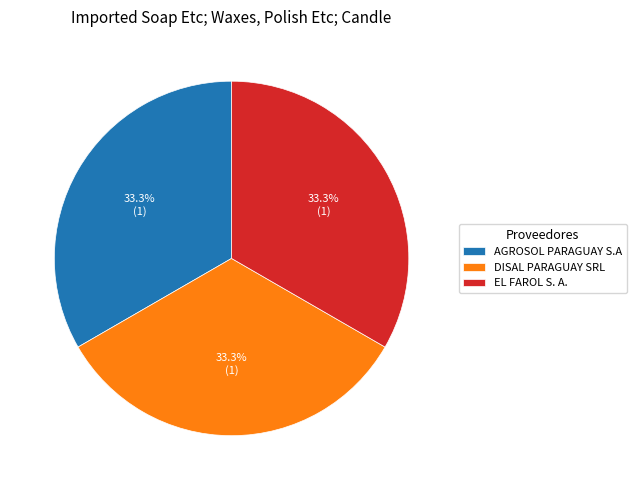

What is the ratio of the value at EL FAROL S. A. to the value at AGROSOL PARAGUAY S.A?

1.0